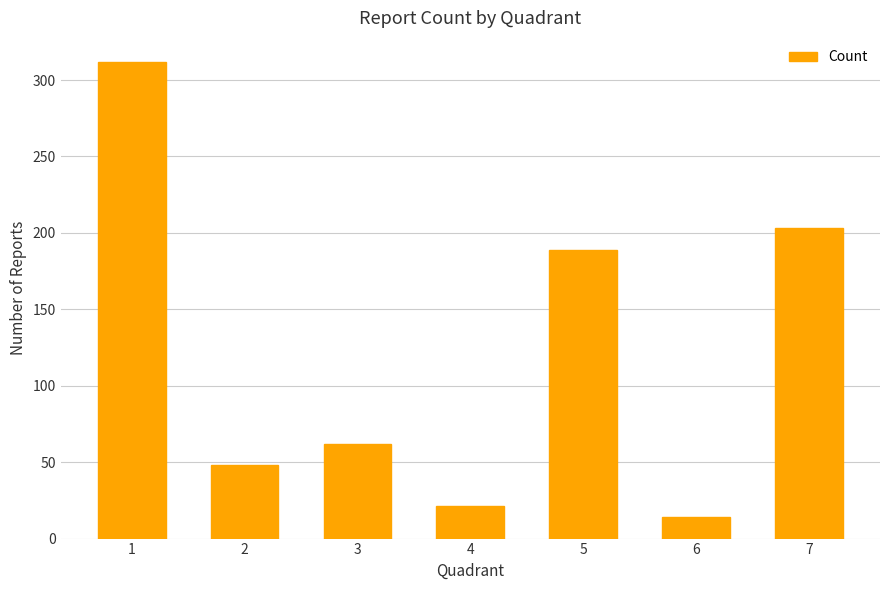

What is the maximum value shown in the chart?

312